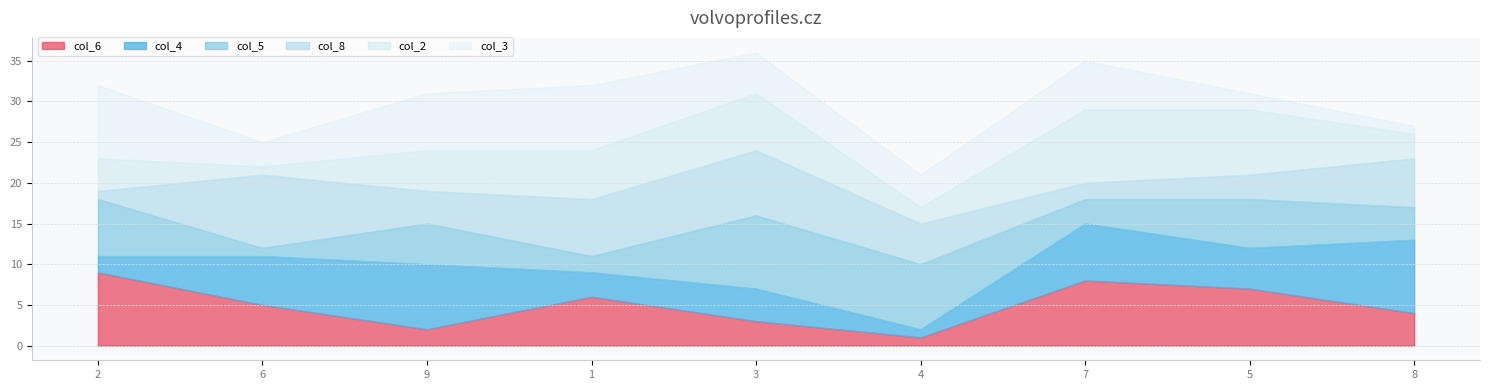

At which label is col_8 closest to 5?

4